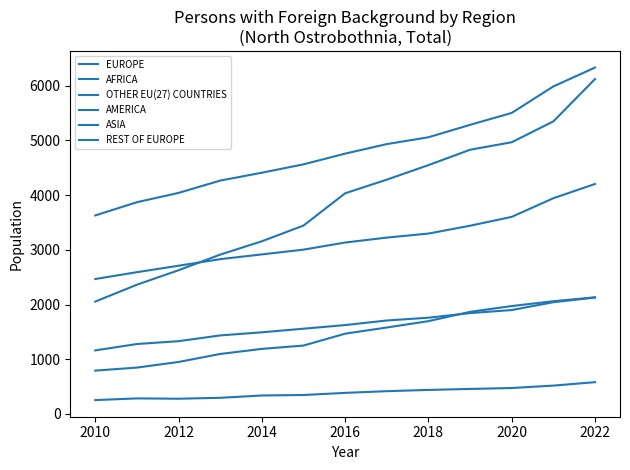

How many lines are shown in the chart?

6